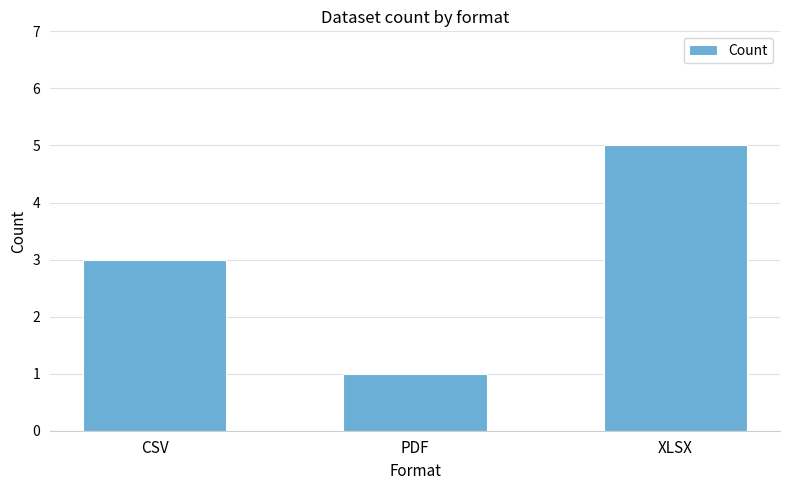

What position from the left is PDF?

2